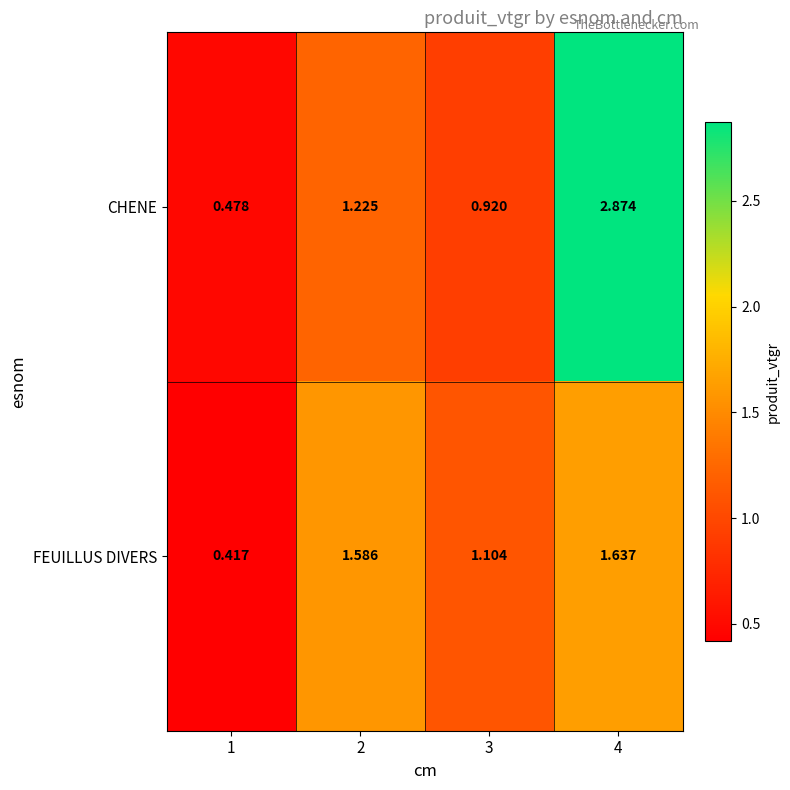

At 2, list the series in order from smallest to largest.

CHENE, FEUILLUS DIVERS